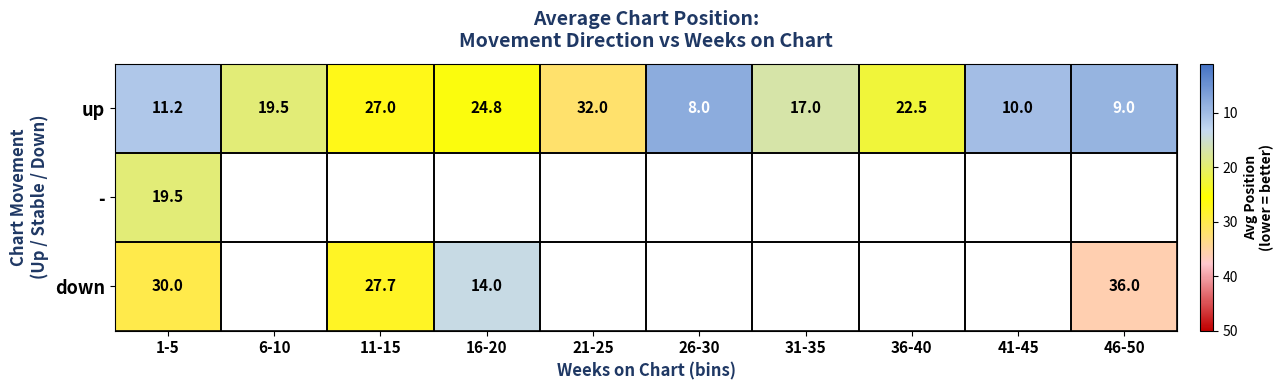

What is the sum of the up values at 36-40 and 26-30?

30.5